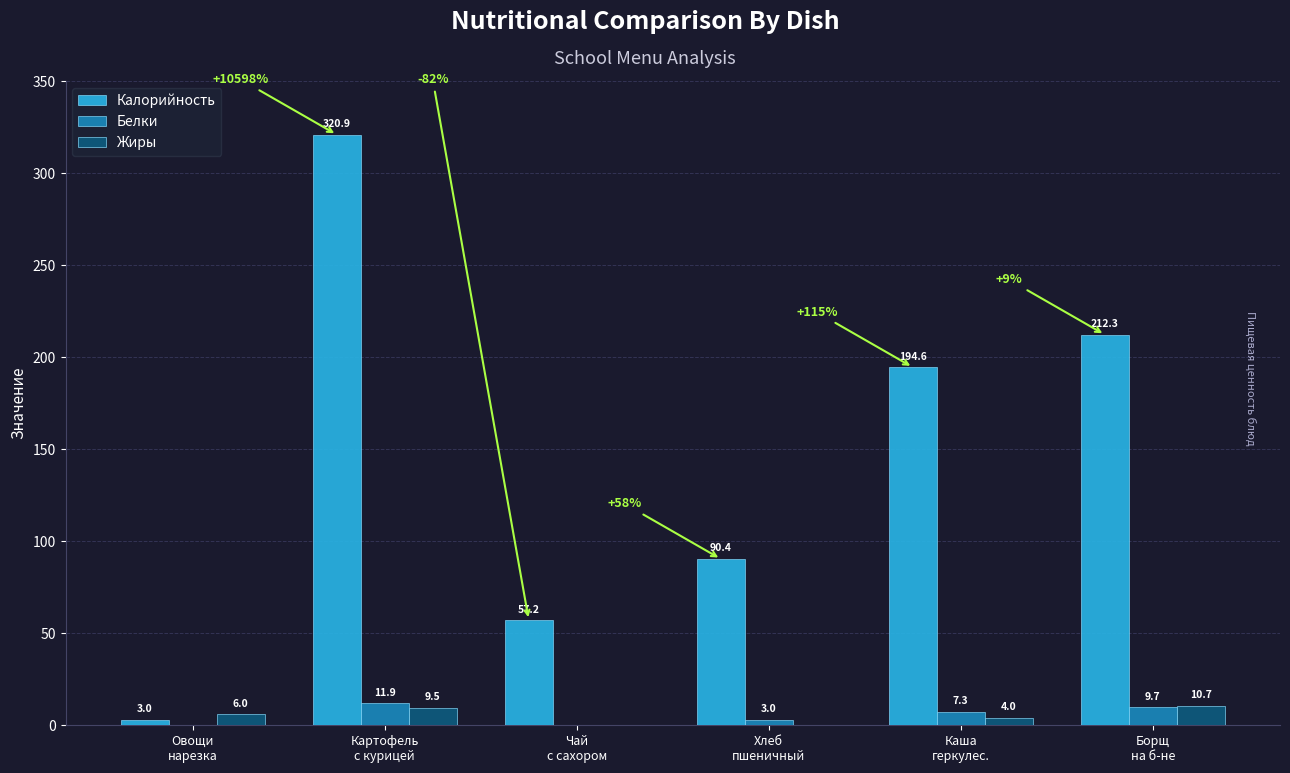

What is the maximum value shown in the chart?

320.9